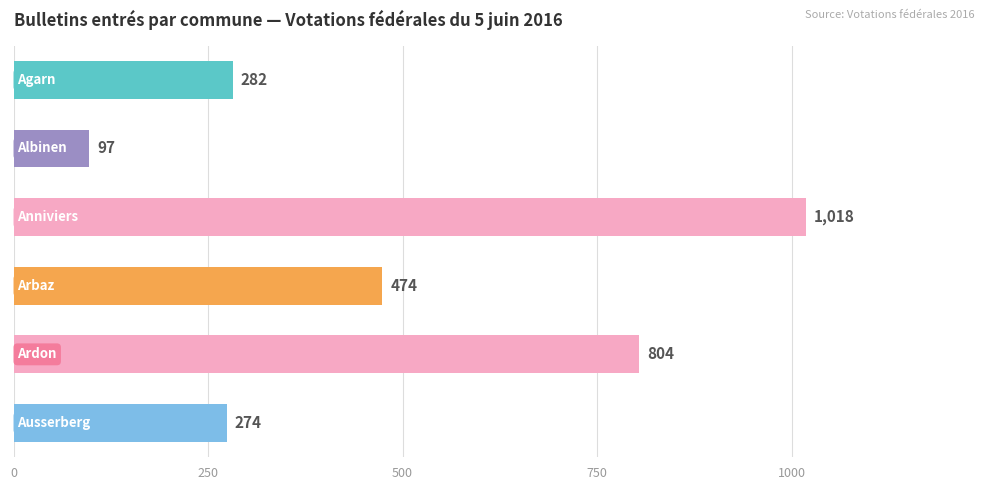

What is the average value?

492